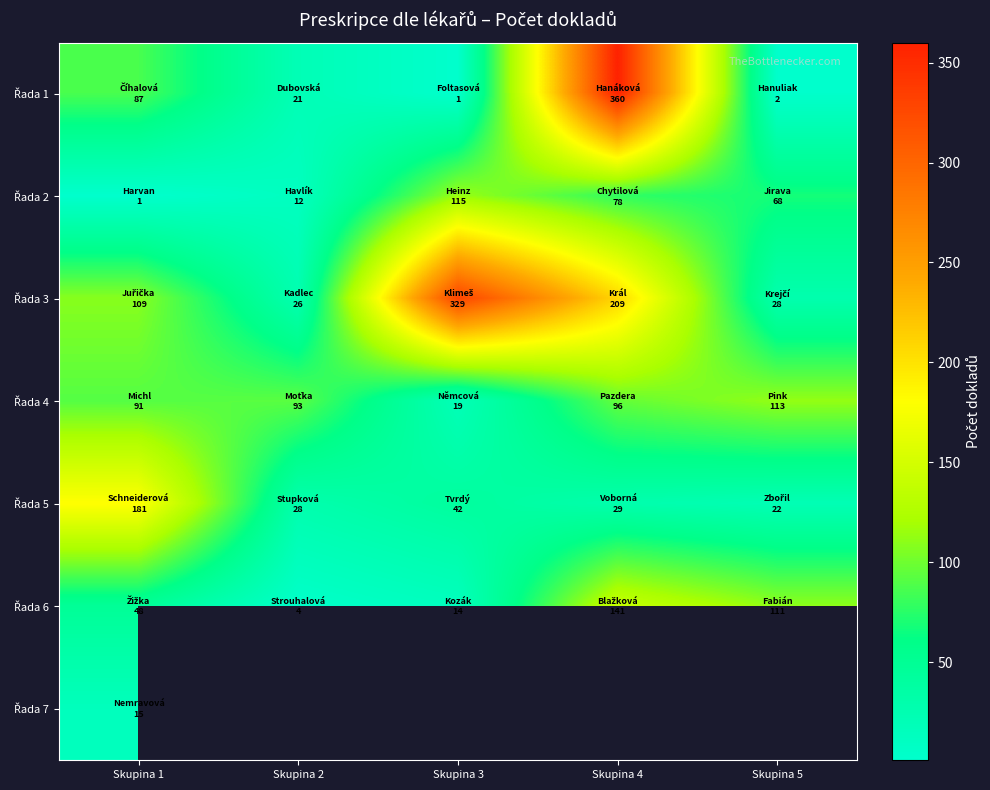

Count the number of data series in this chart.

7